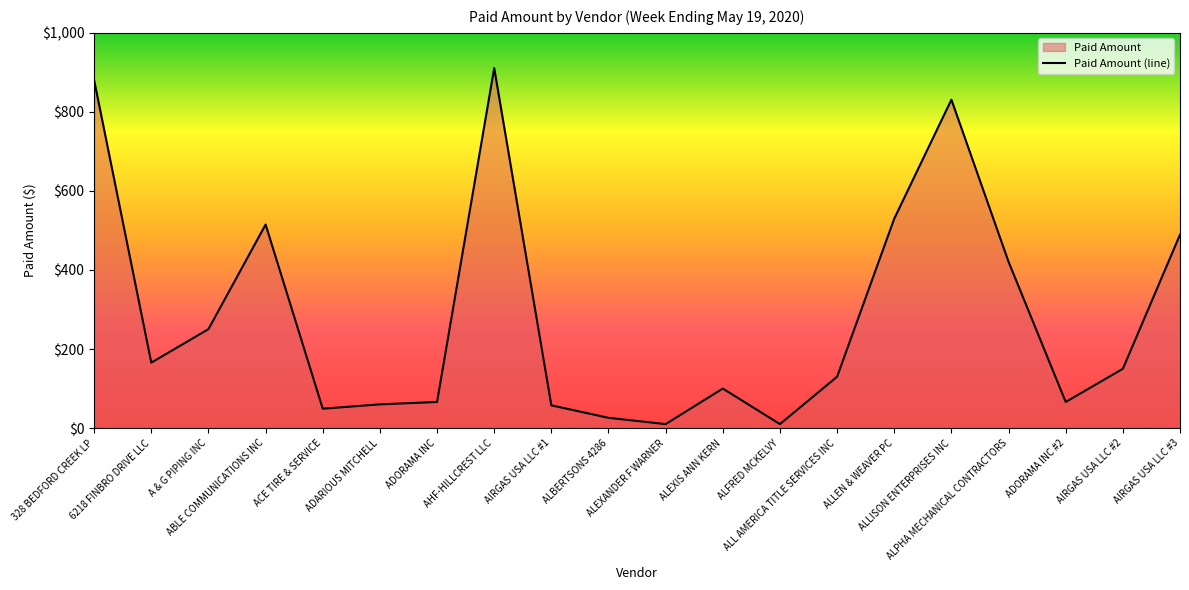

At which label is the value closest to 460?

AIRGAS USA LLC #3